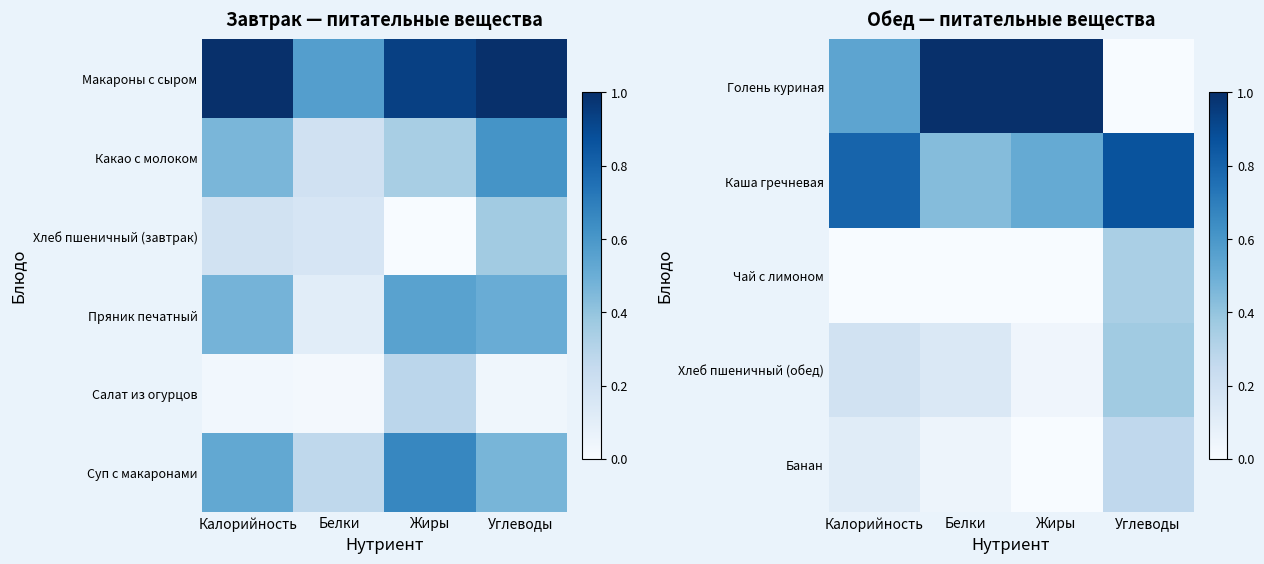

The value of Банан at Белки is 0.1. True or false?

False